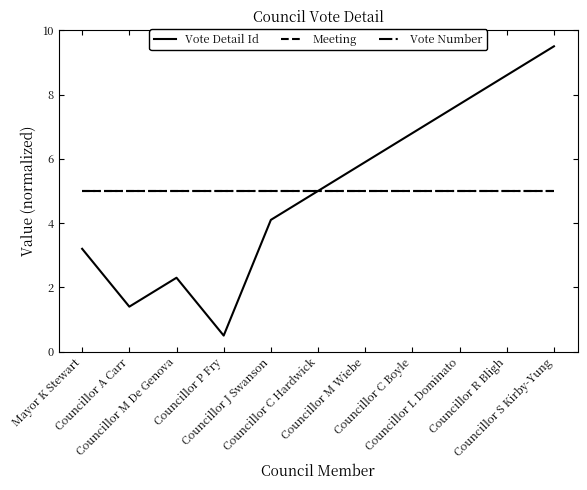

At Councillor M De Genova, list the series in order from largest to smallest.

Meeting, Vote Number, Vote Detail Id